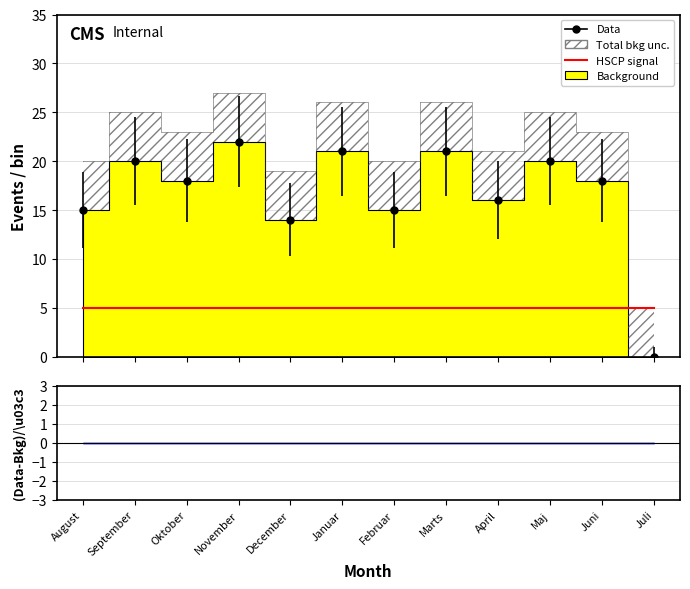

Is this an area chart (filled region under the line)?

No